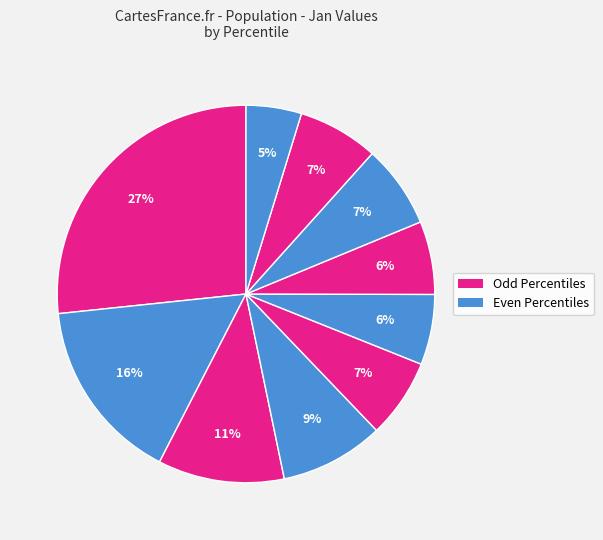

How many segments does this pie chart have?

10